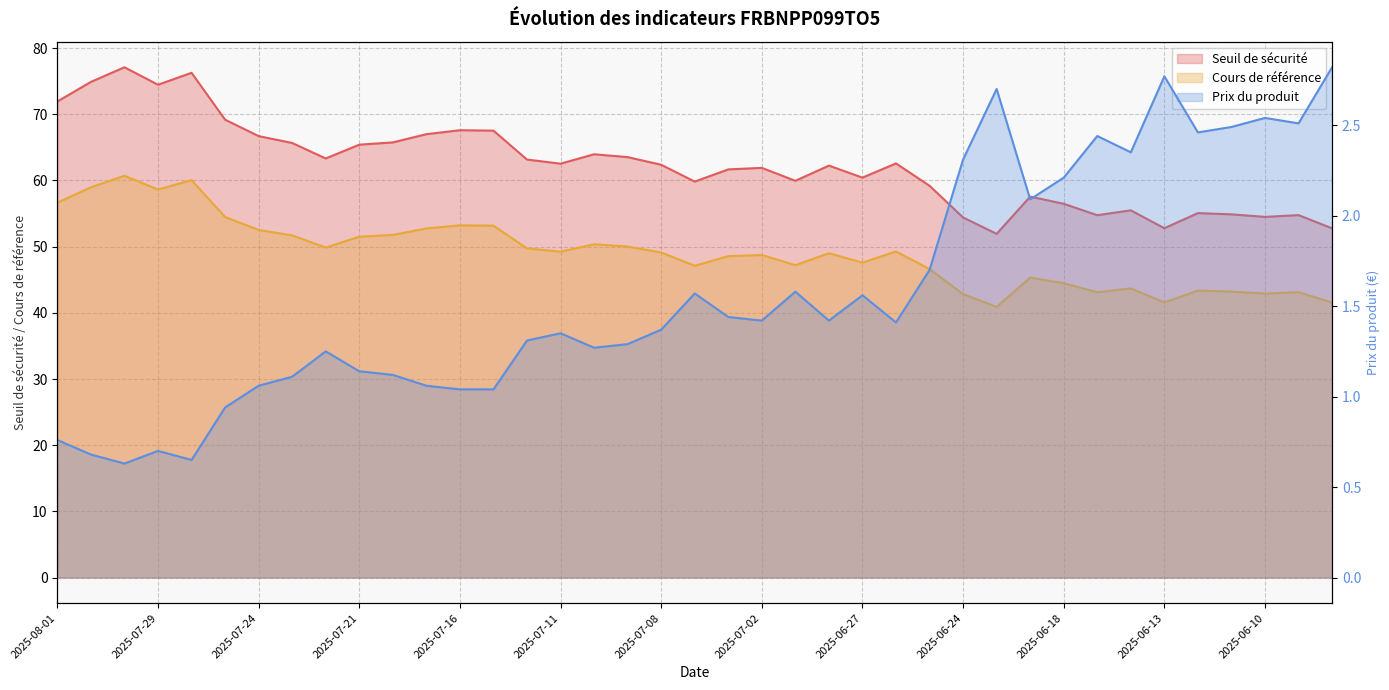

How many categories are shown in the chart?

39